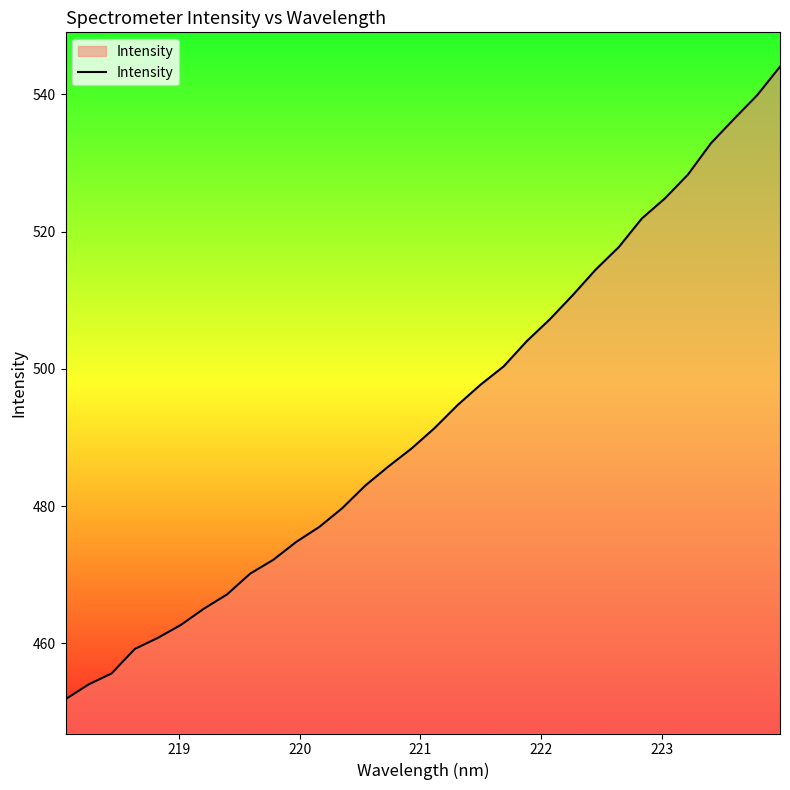

What is the smallest value displayed?

451.9